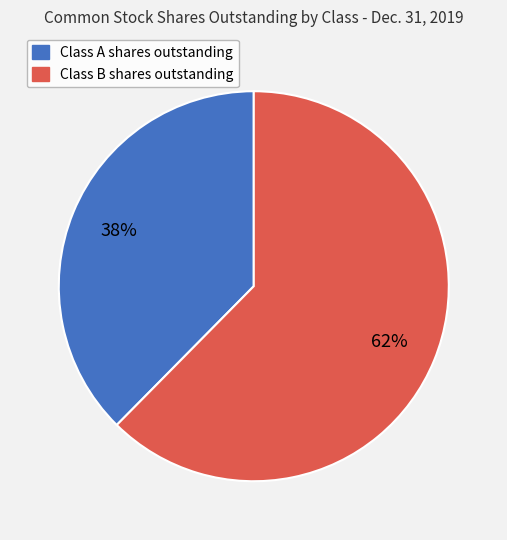

Is the sum of Class B shares outstanding and Class A shares outstanding greater than half?

Yes